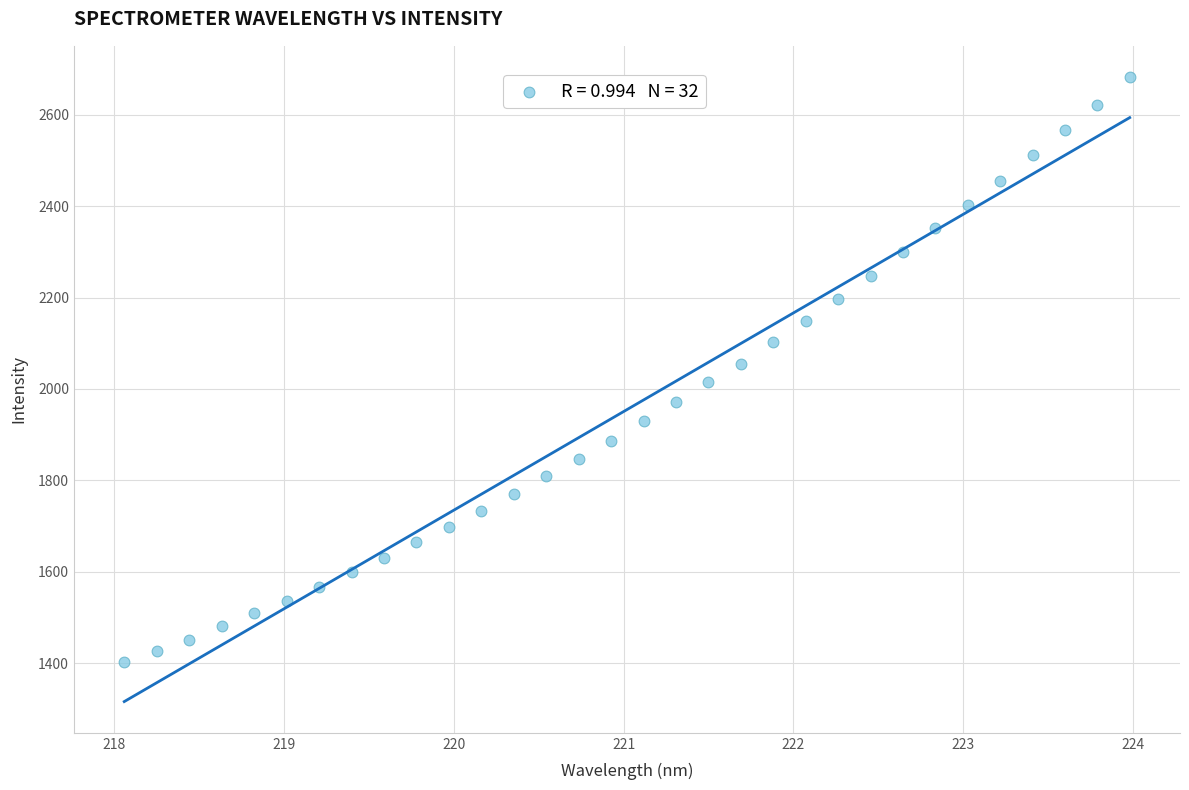

What is the range of X values (max minus min)?

5.9